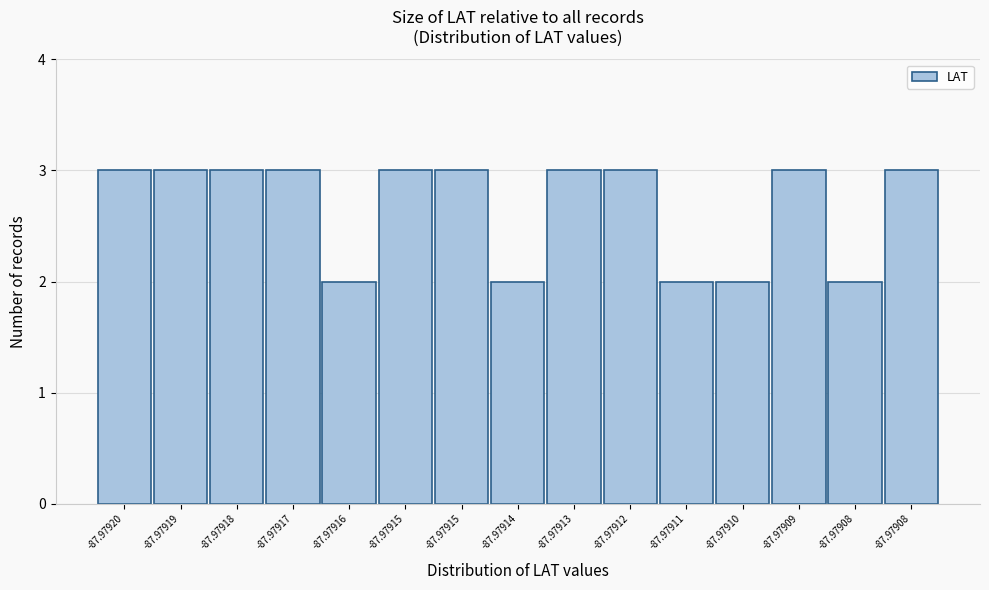

How many bars are there in total?

15